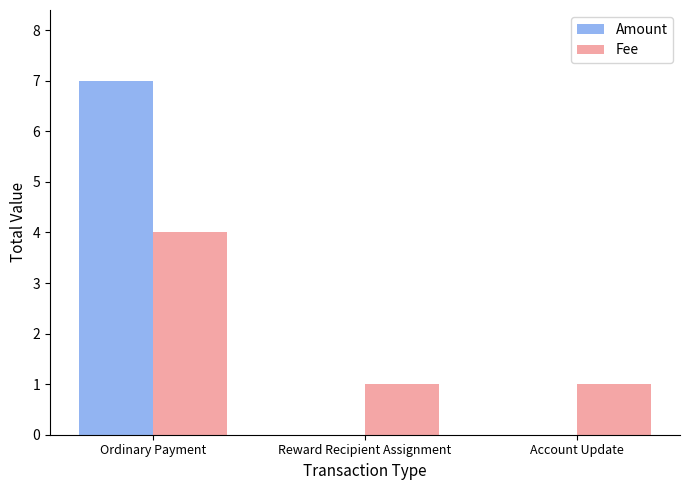

True or false: Amount has a value of 7 at Ordinary Payment.

True